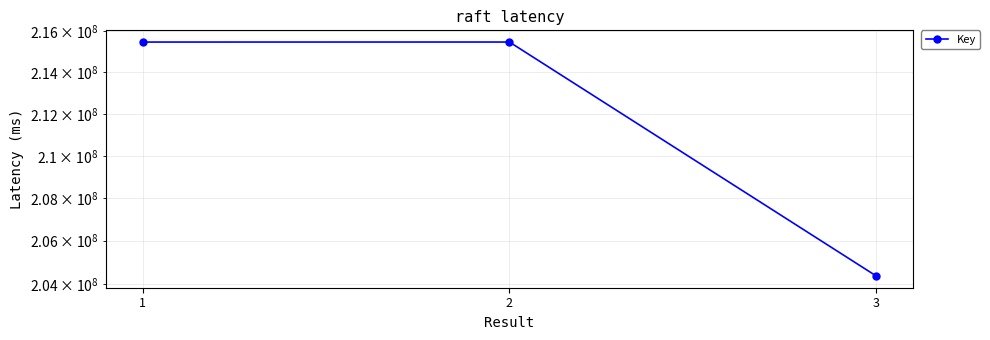

How many lines are shown in the chart?

1